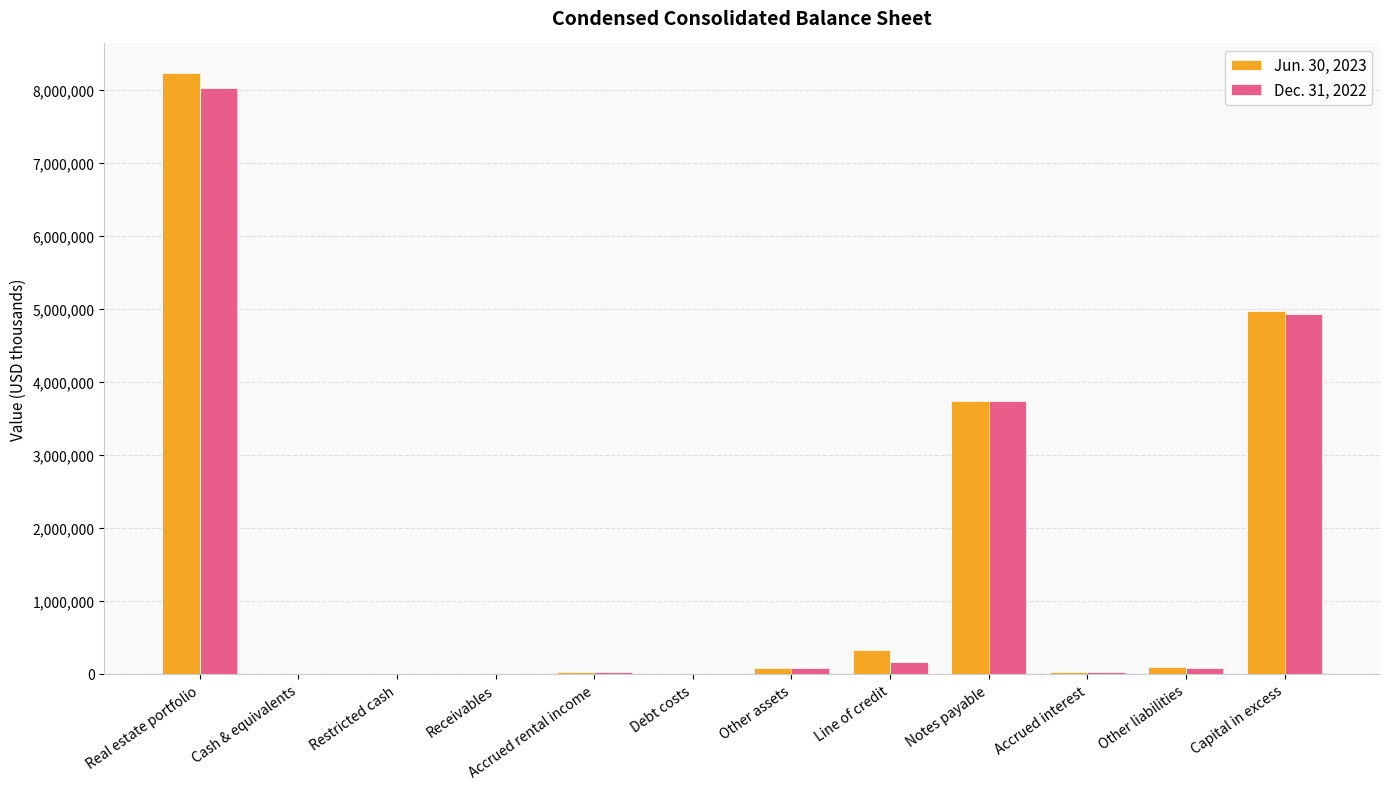

At which category is the sum across all series the highest?

Real estate portfolio